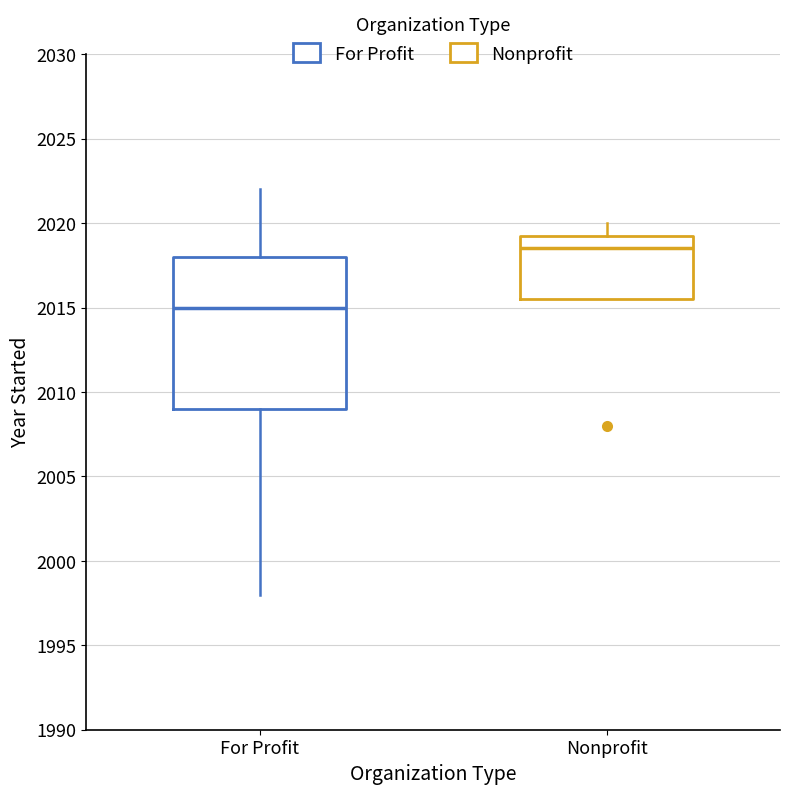

Reading left to right, read every box against the y-axis: the position of its median line, the range the box covers, and the ends of its whiskers. The values are not printed on the chart, so give them approximately, as read against the axis.

For Profit: median 2015.0, box 2009.0 to 2018.0, whiskers 1998.0 to 2022.0
Nonprofit: median 2018.5, box 2015.5 to 2019.5, whiskers 2015.5 to 2020.0